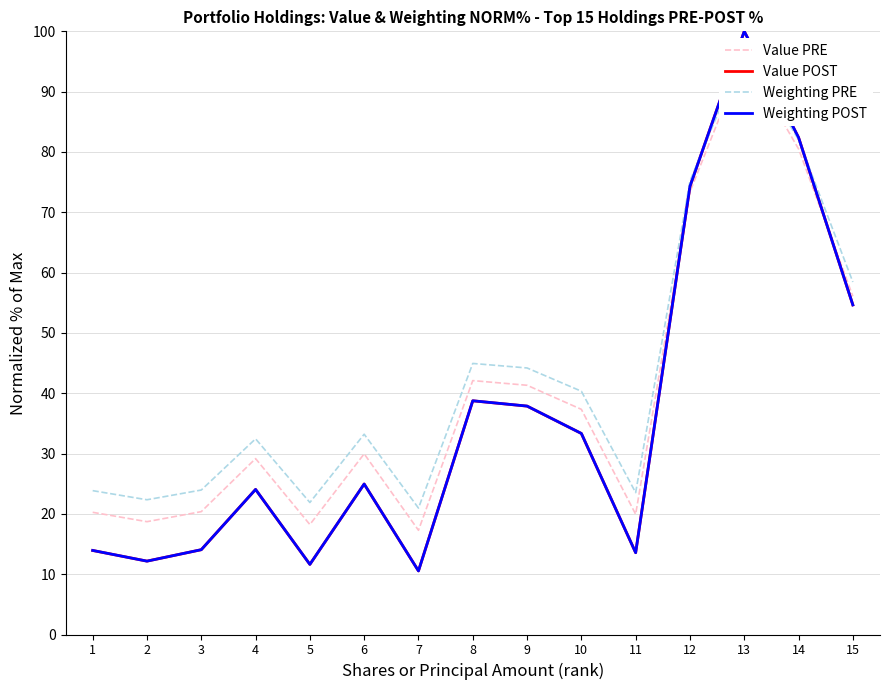

At which category is the sum across all series the highest?

13